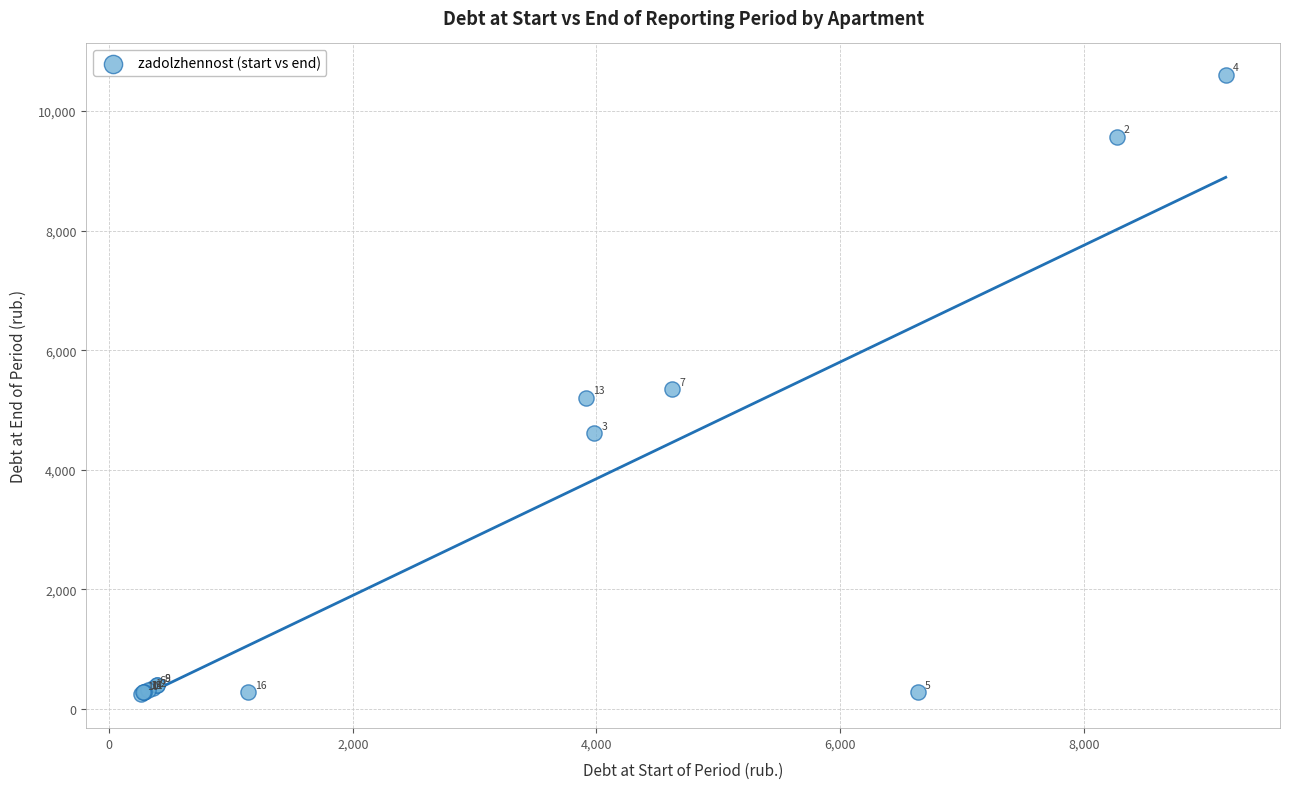

What Y value in the scatter plot is closest to 5432?

5350.5